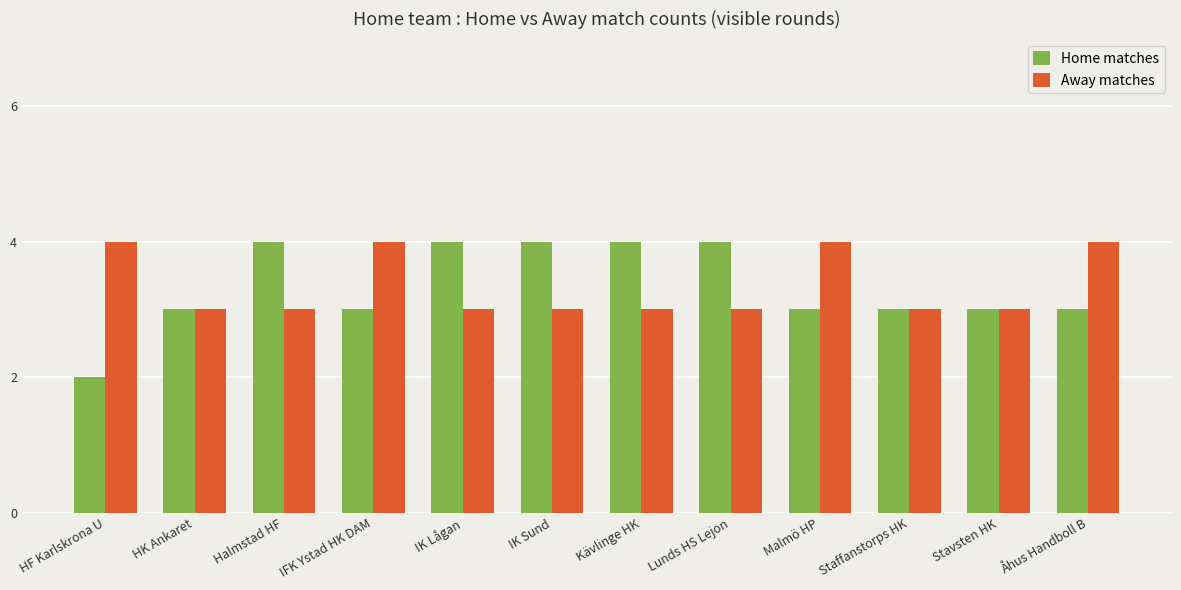

What is the difference between the second highest and second lowest values in the Home matches series?

1